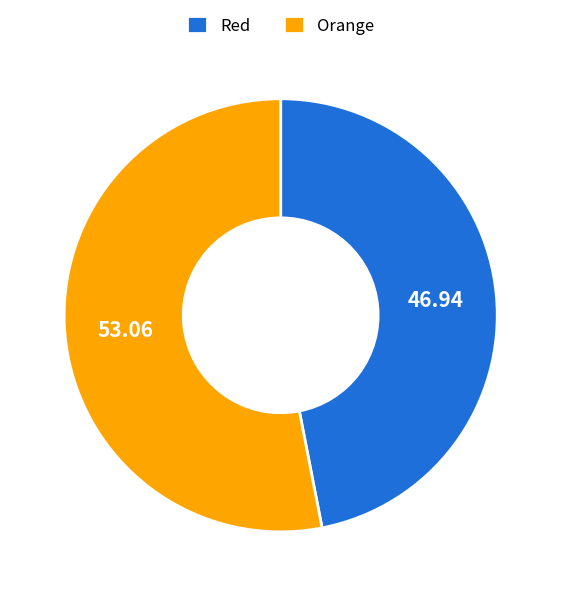

Is there any slice that represents more than half of the pie?

Yes